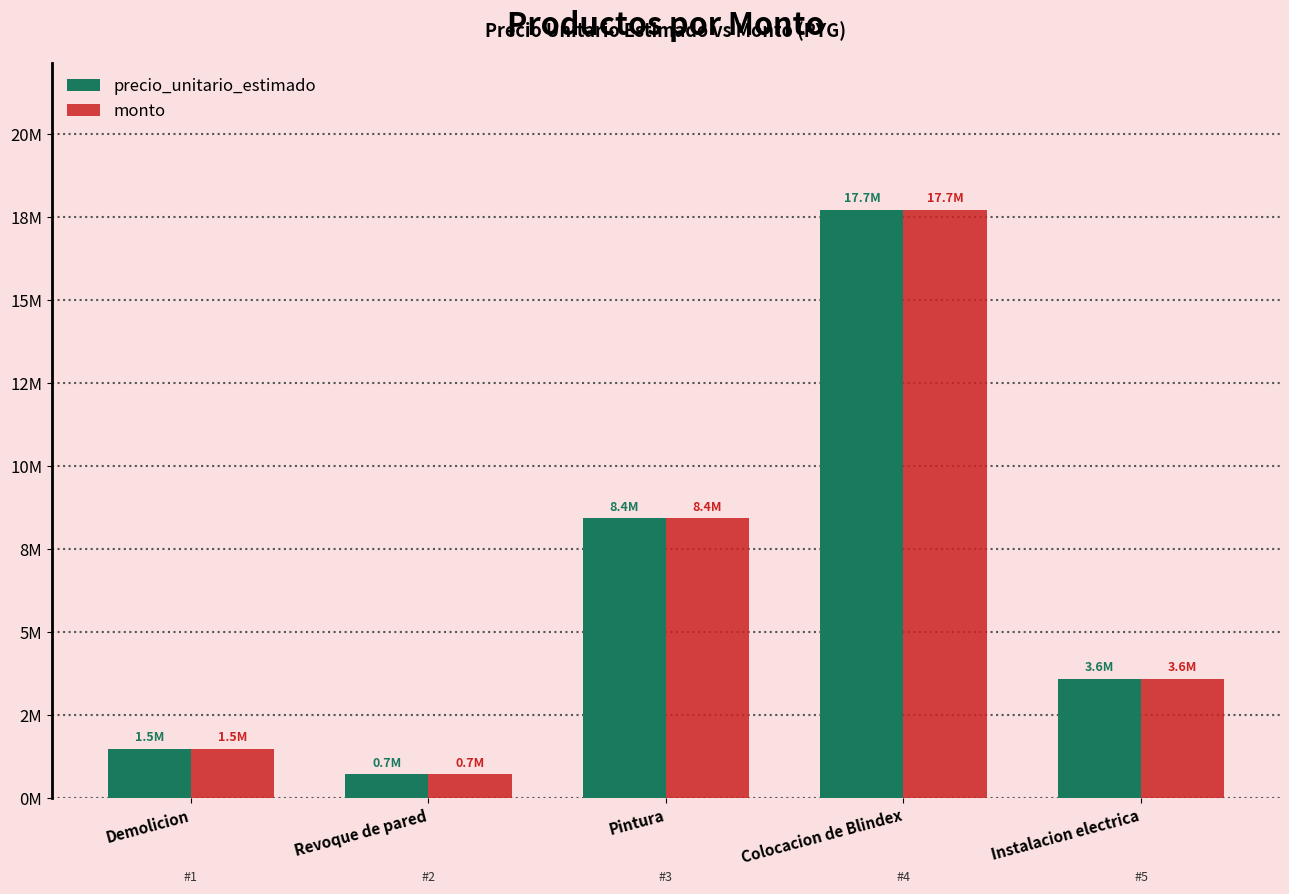

Are the bars horizontal?

No